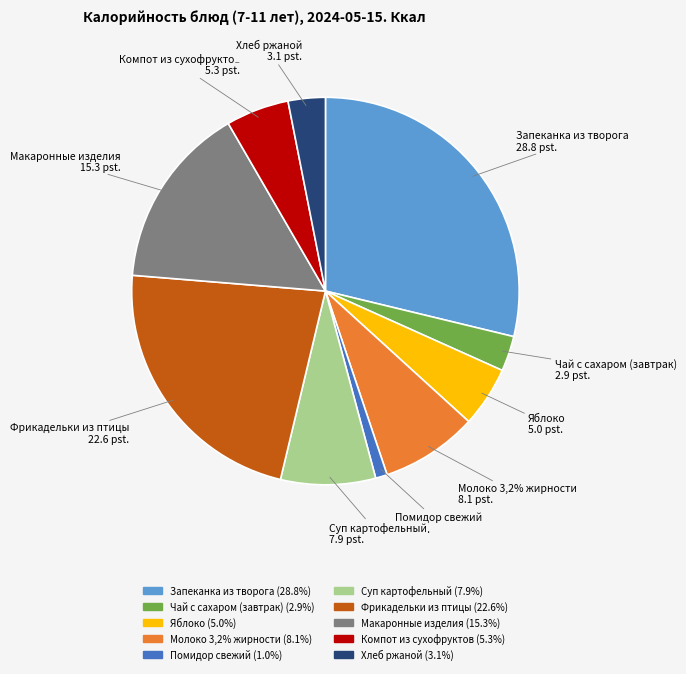

What percentage is the Макаронные изделия slice, to the nearest percent?

15%